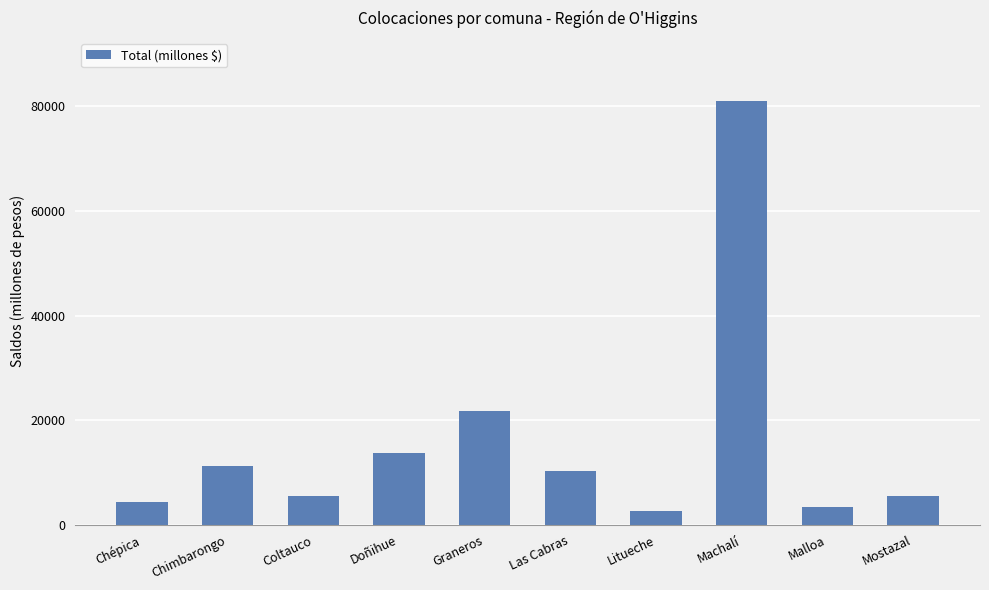

Which category has the highest value across all series?

Machalí